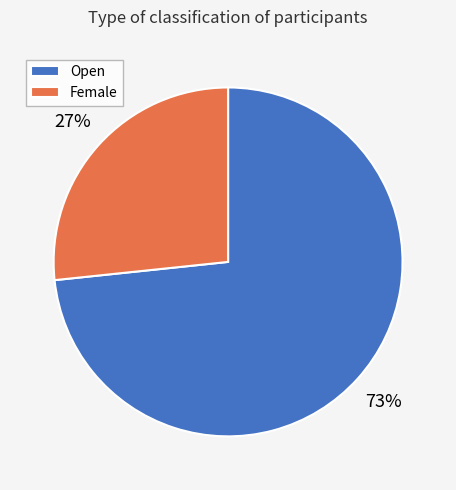

Between Female and Open, which is larger?

Open